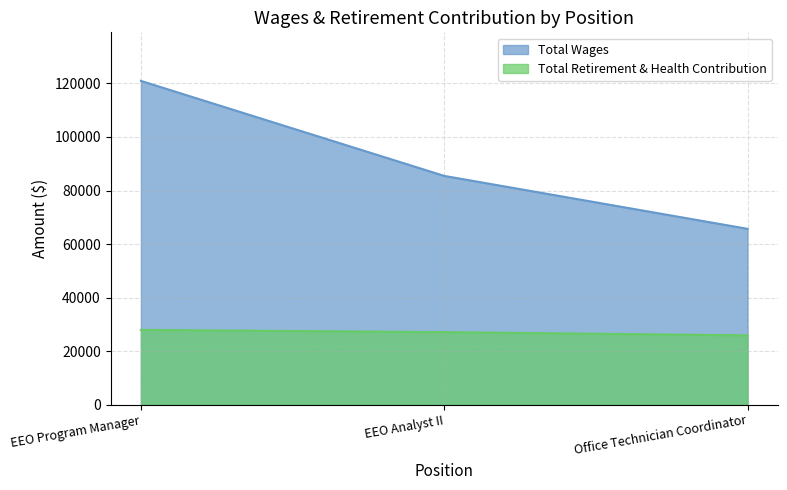

Rank the series by their maximum value, from lowest to highest.

Total Retirement & Health Contribution, Total Wages